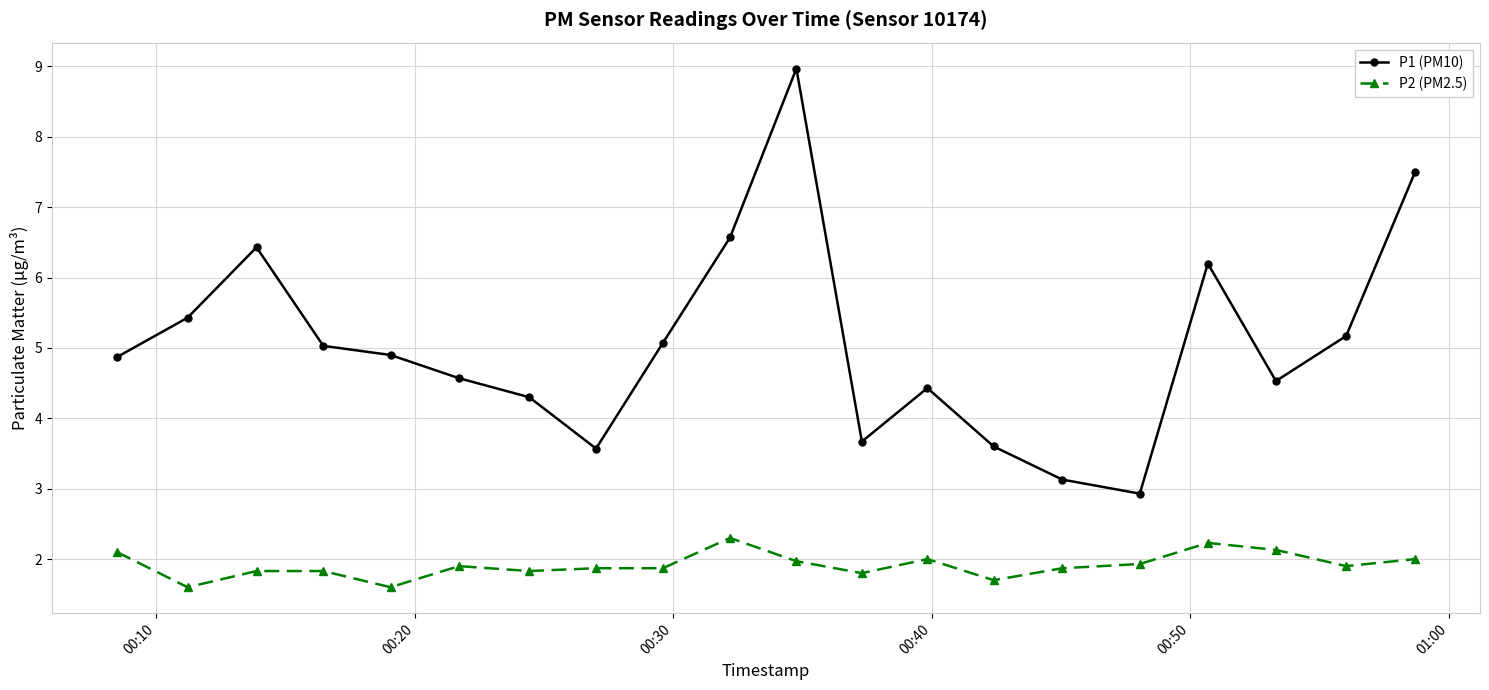

At how many categories does at least one series exceed 4?

15